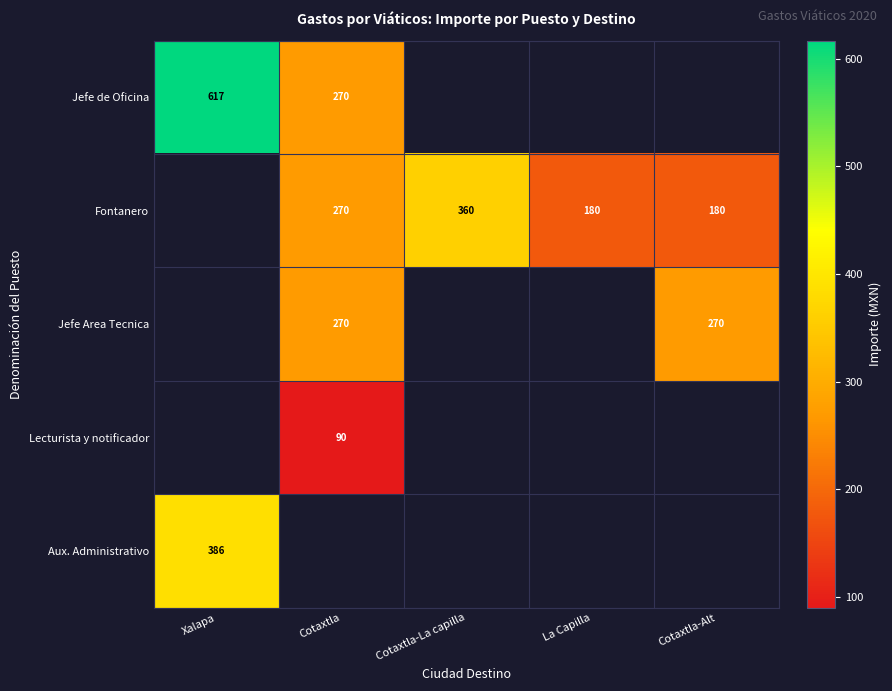

At which category is the sum across all series the highest?

Xalapa